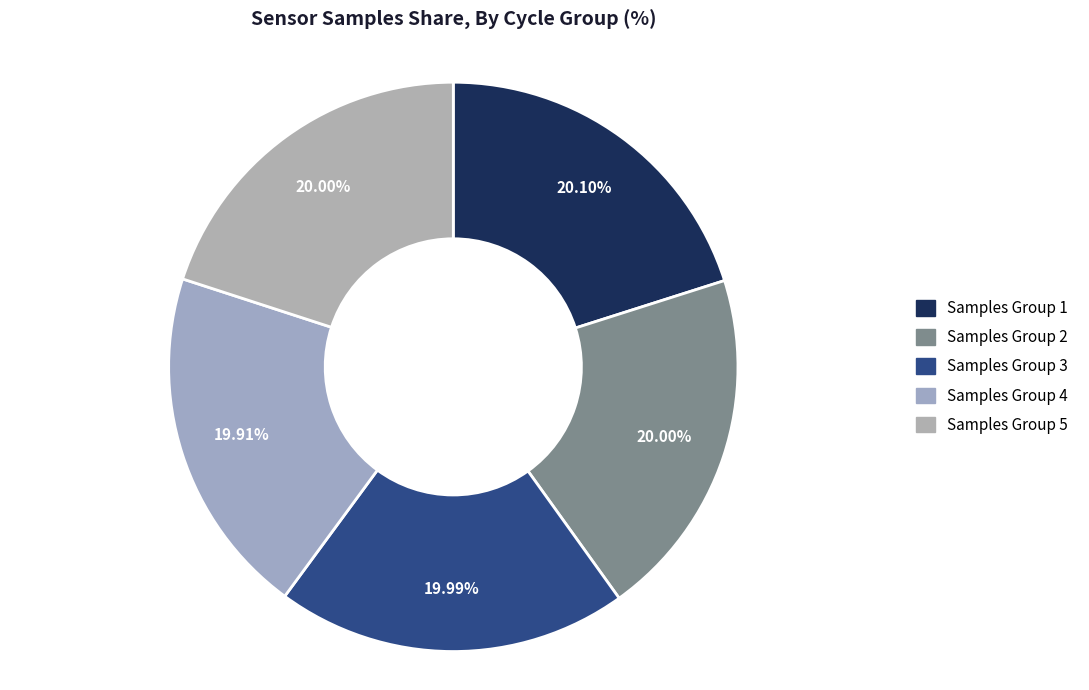

How many slices are in this pie chart?

5